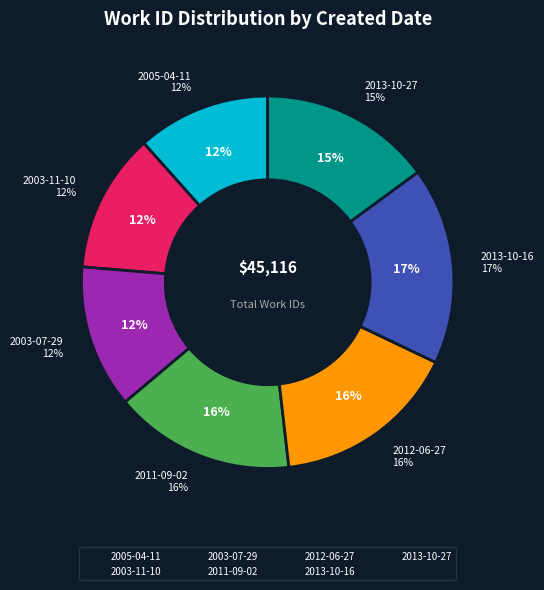

Rank the categories by value from lowest to highest.

2005-04-11, 2003-11-10, 2003-07-29, 2013-10-27, 2011-09-02, 2012-06-27, 2013-10-16